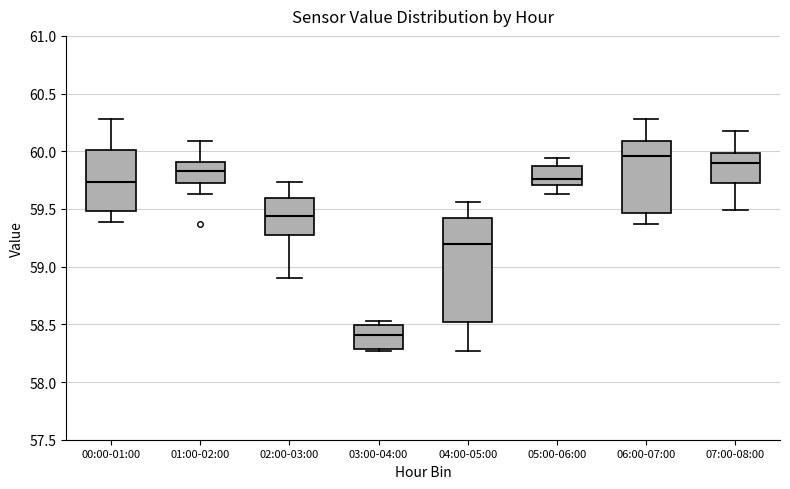

Which box's median line is the lowest?

03:00-04:00